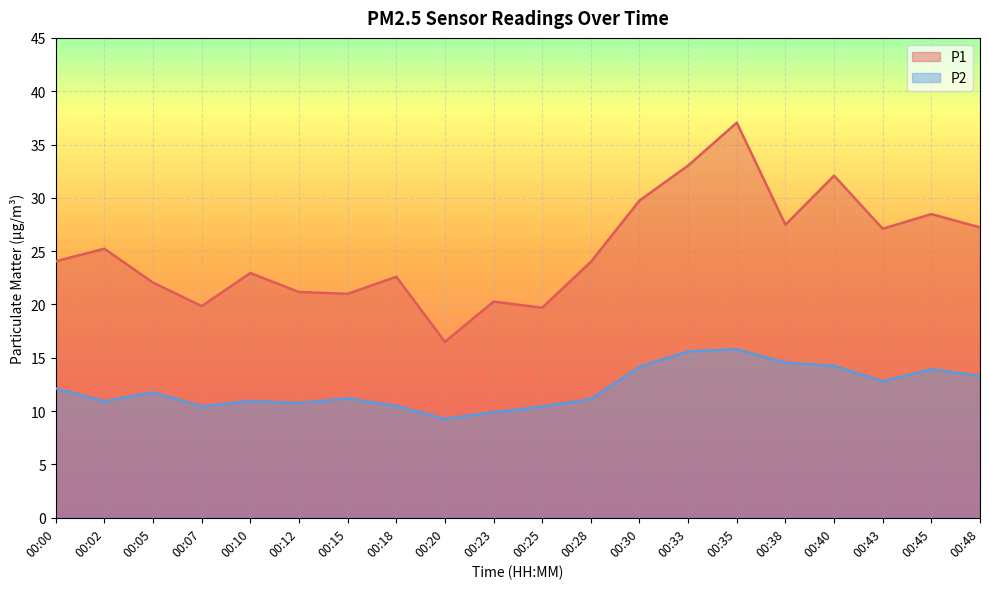

What is the highest value of the P2 series?

15.8